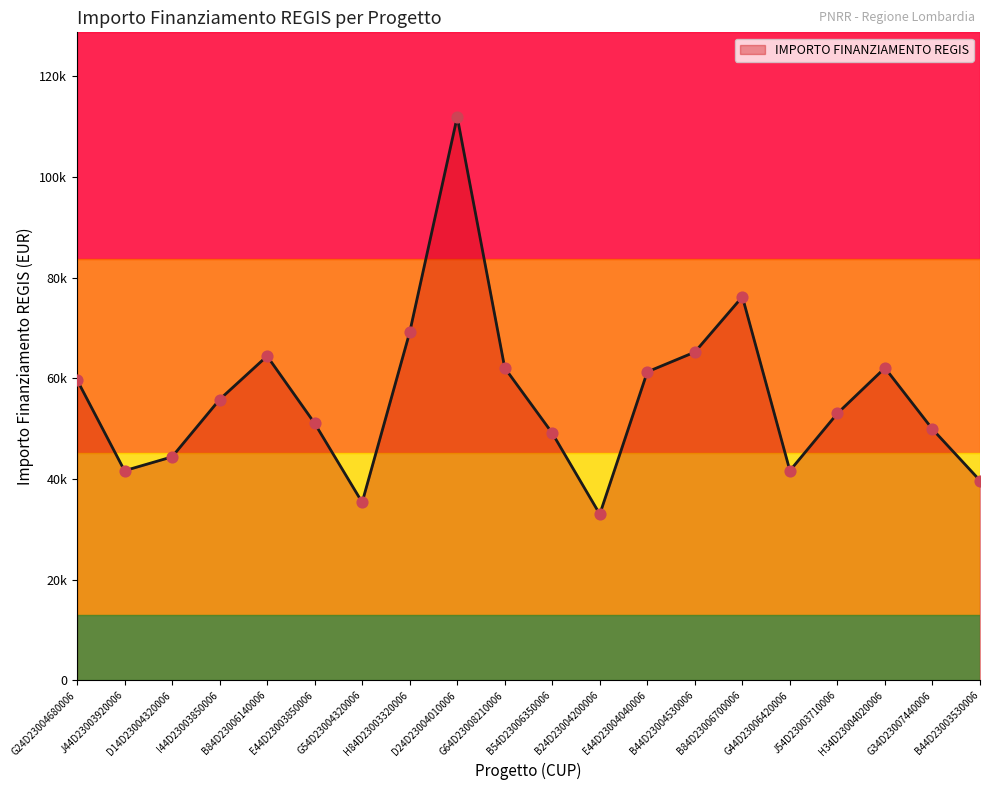

What is the change in value from B24D23004200006 to B44D23004530006?

+32209.9